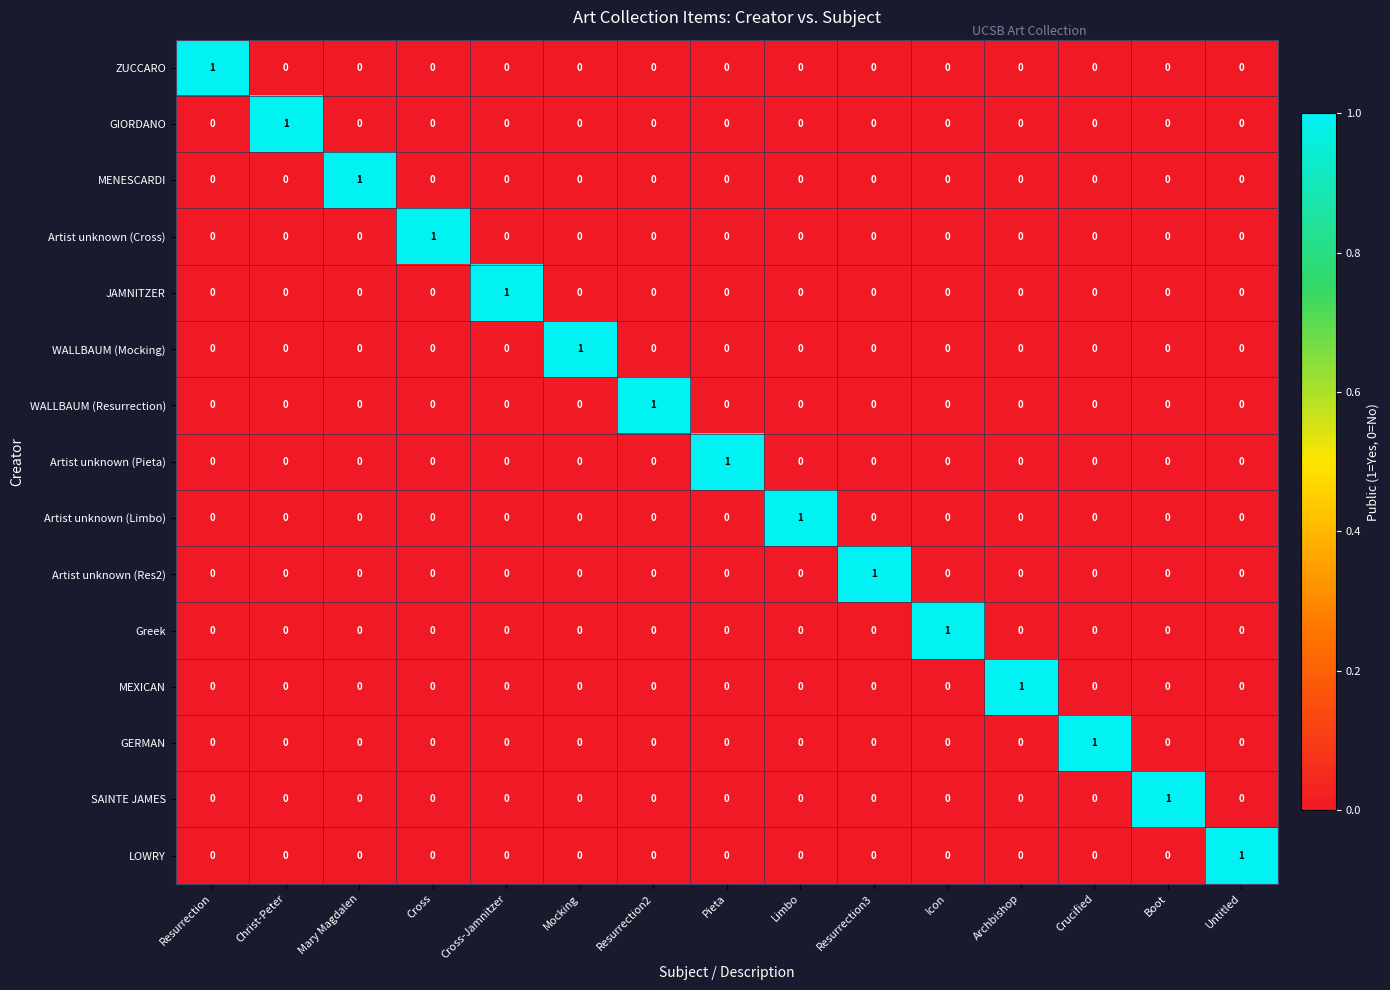

The value of WALLBAUM (Mocking) at Limbo is 0. True or false?

True